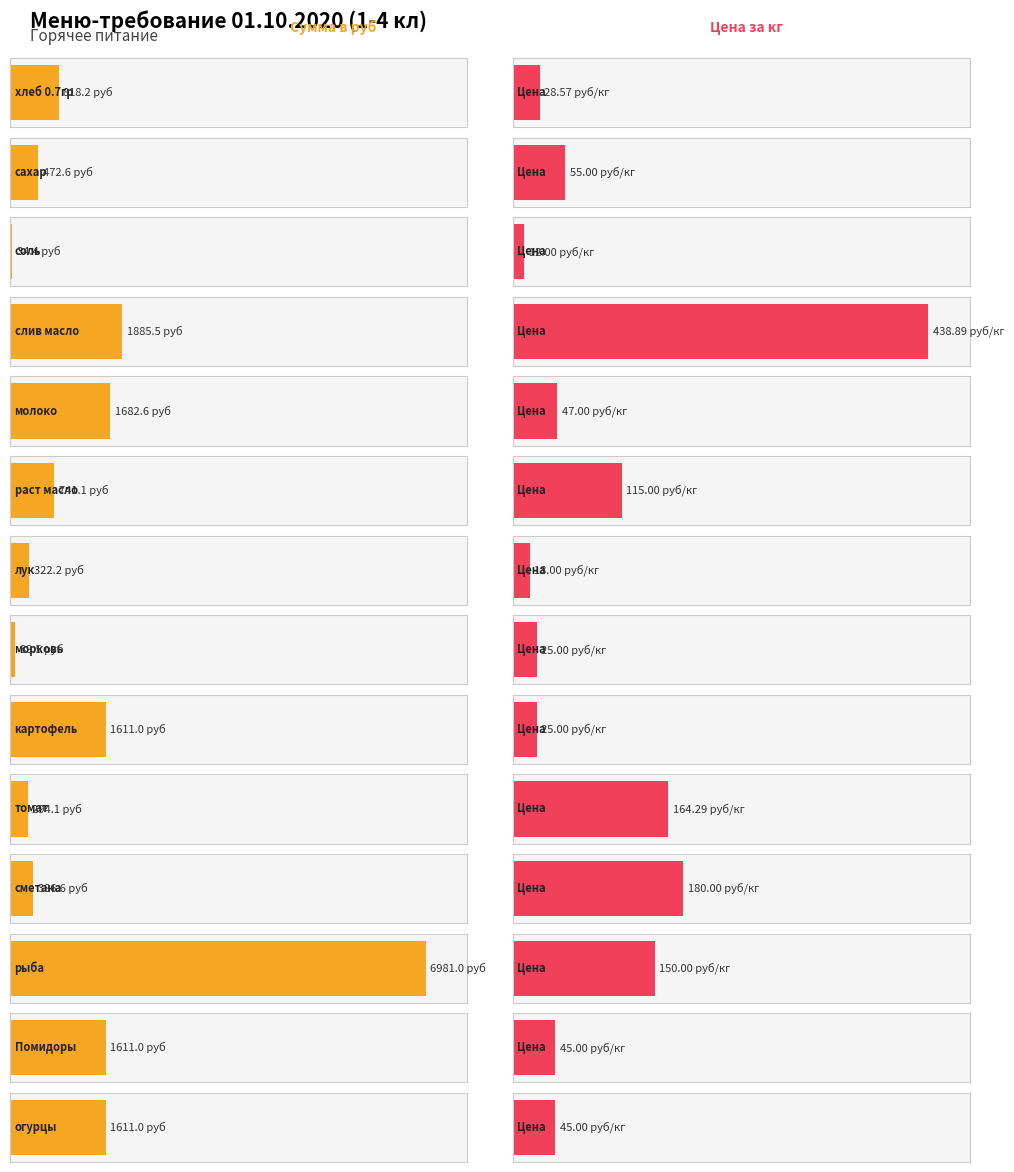

Reading left to right, list all the values displayed in this chart.

Сумма (руб): хлеб 0.7гр=818.2	сахар=472.6	соль=34.4	слив масло=1885.5	молоко=1682.6	раст масло=741.1	лук=322.2	морковь=89.5	картофель=1611.0	томат=294.1	сметана=386.6	рыба=6981.0	Помидоры=1611.0	огурцы=1611.0
Цена: хлеб 0.7гр=28.6	сахар=55.0	соль=12.0	слив масло=438.9	молоко=47.0	раст масло=115.0	лук=18.0	морковь=25.0	картофель=25.0	томат=164.3	сметана=180.0	рыба=150.0	Помидоры=45.0	огурцы=45.0